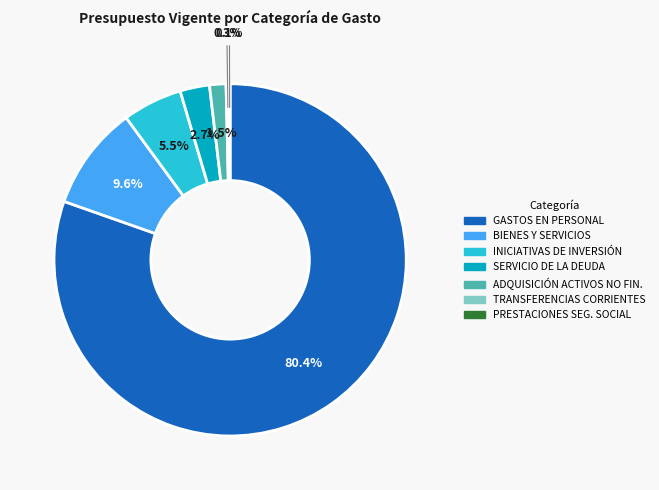

Is there a majority slice in this chart?

Yes